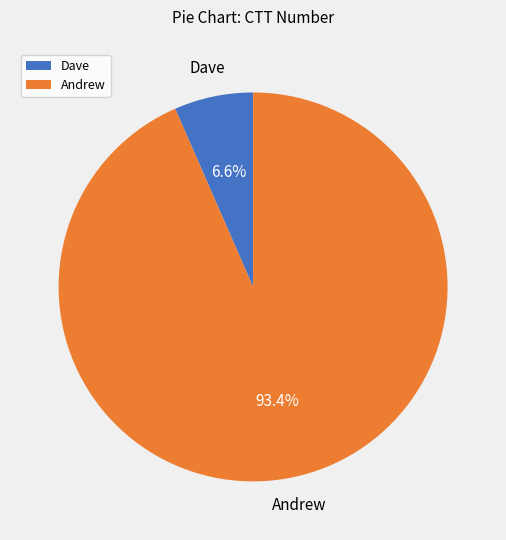

What is the smallest slice in the pie chart?

Dave